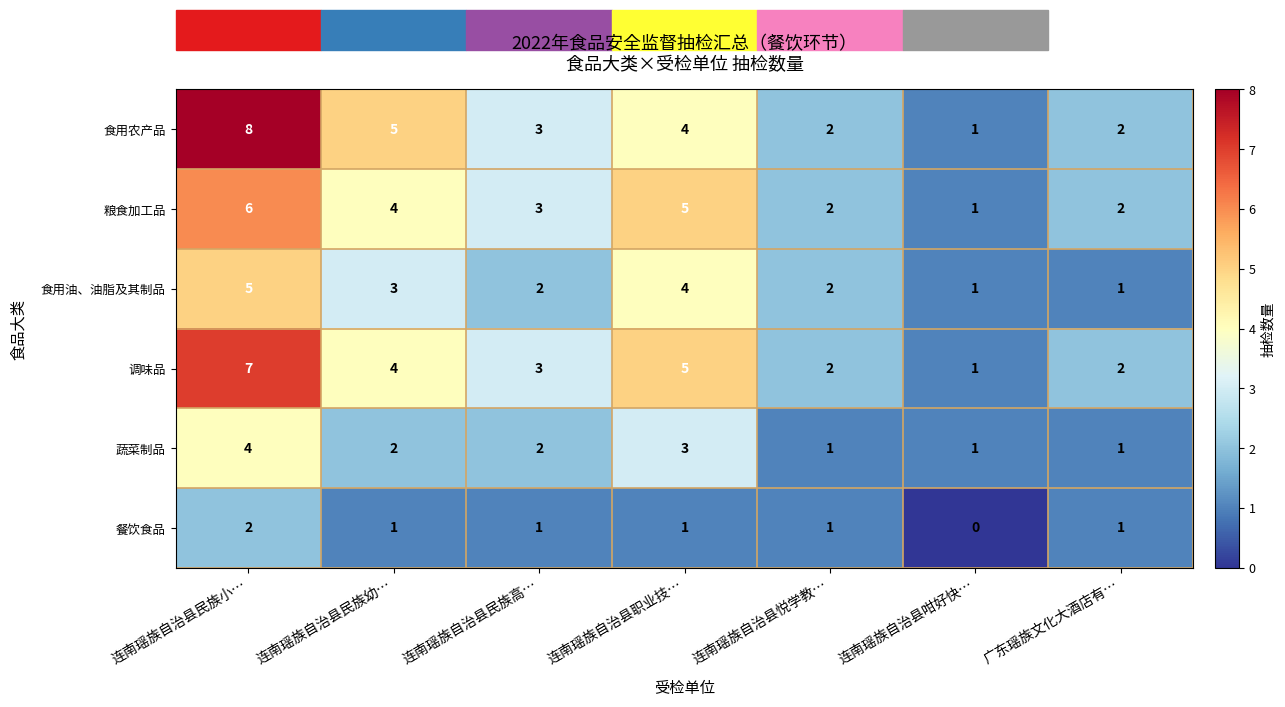

What is the sum of all 粮食加工品 values?

23